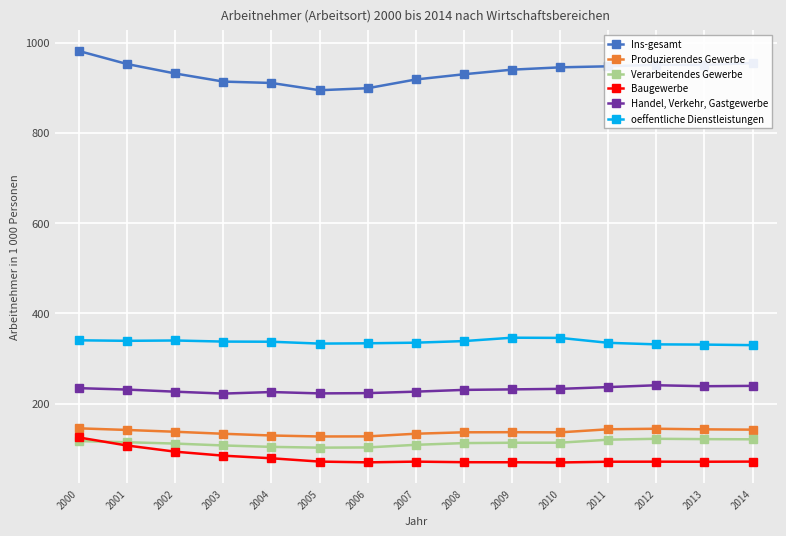

What is the maximum value for Verarbeitendes Gewerbe?

121.8